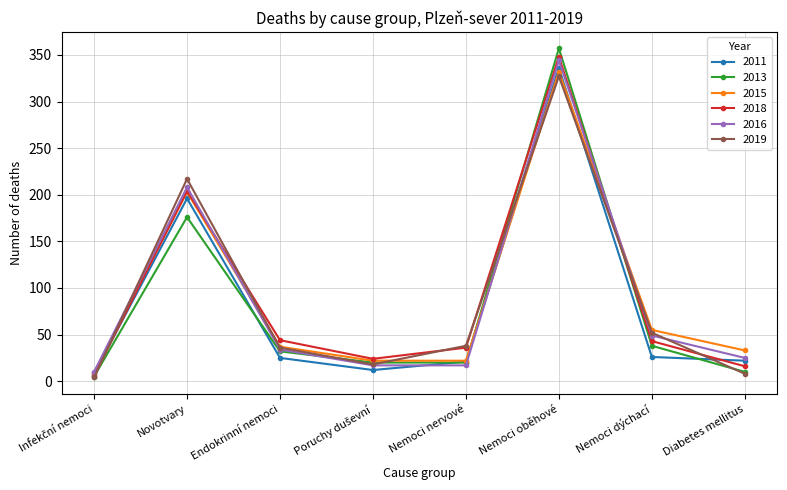

In 2011, how many points are higher than both neighbors (excluding endpoints)?

2